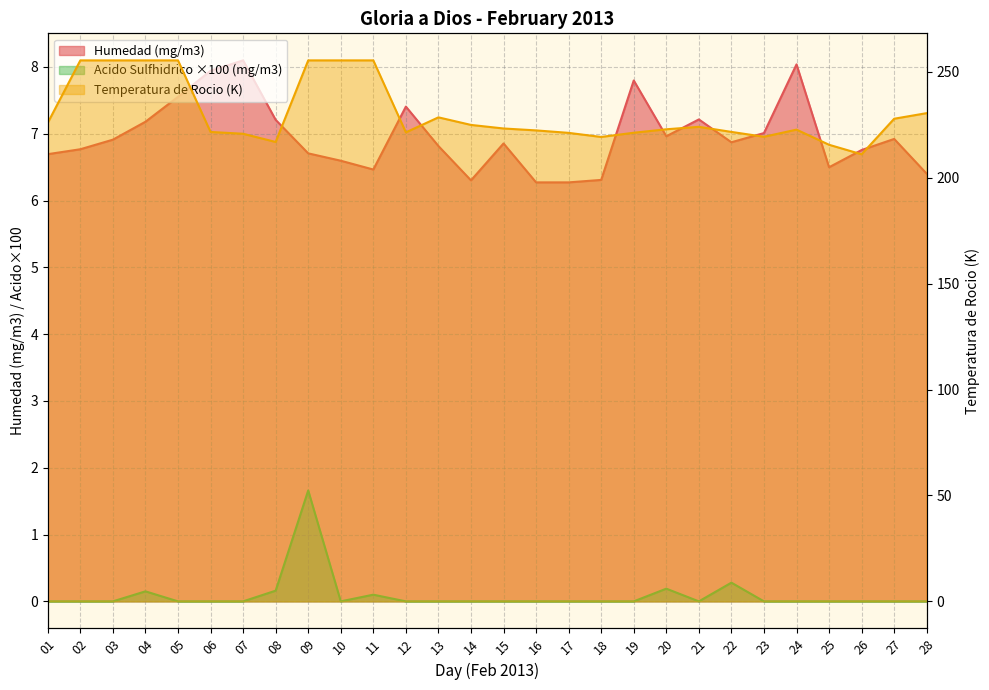

True or false: Acido Sulfhidrico (mg/m3) and Humedad (mg/m3) intersect in this chart.

False